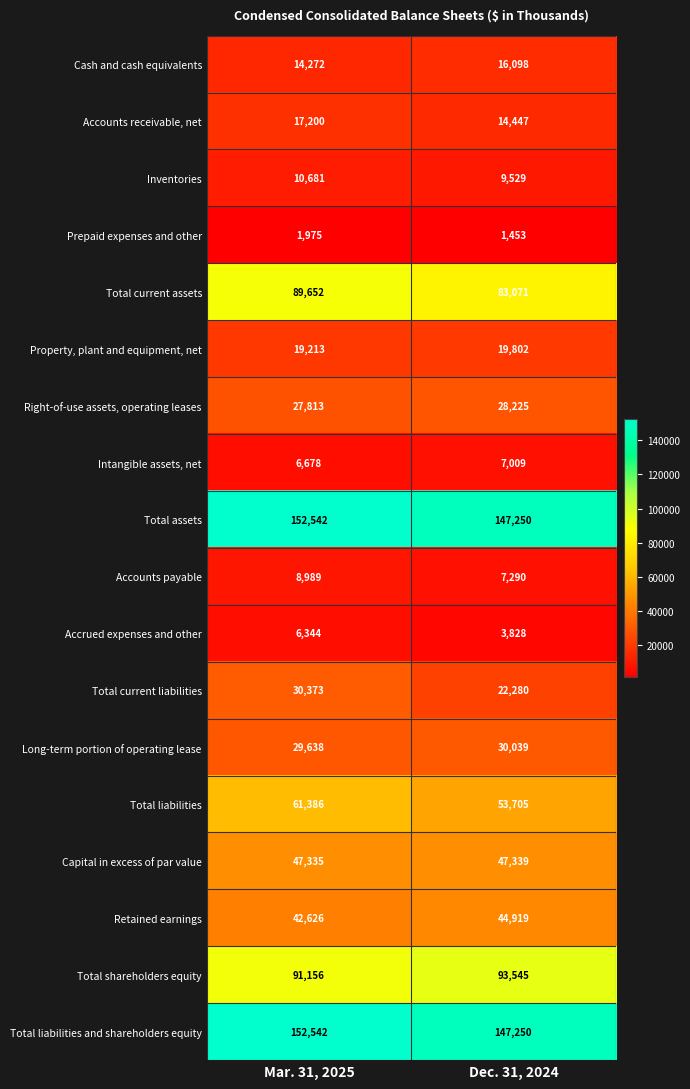

What is the sum of all Retained earnings values?

87545